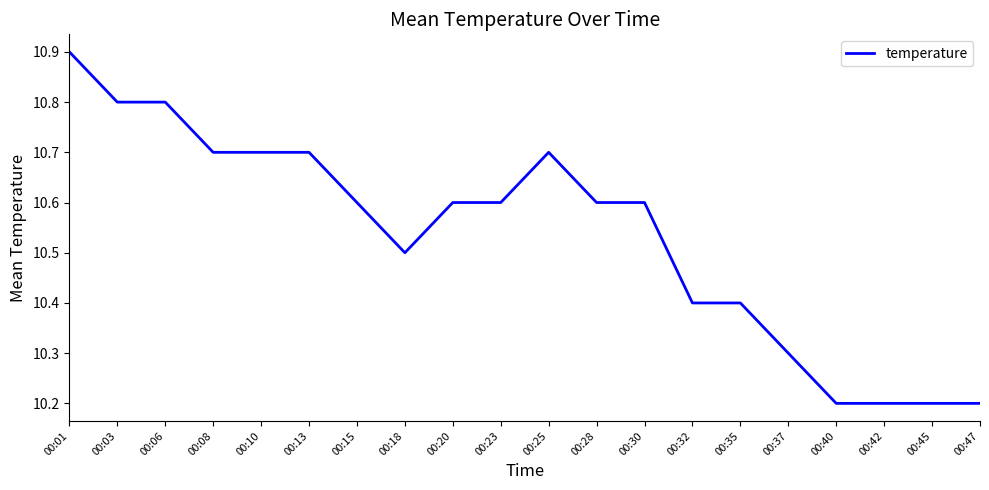

Approximately how many times larger is the value at 00:15 compared to 00:28?

1.0